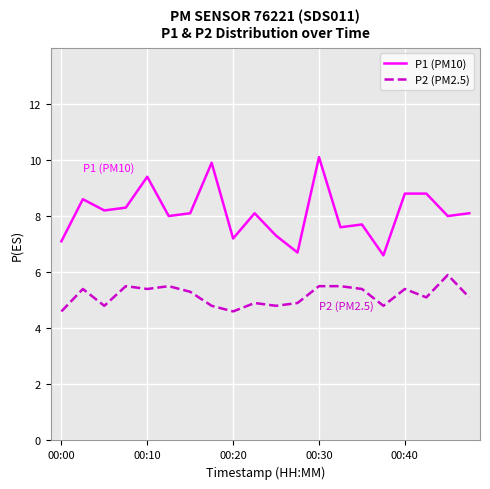

Which series has the widest spread of values?

P1 (PM10)